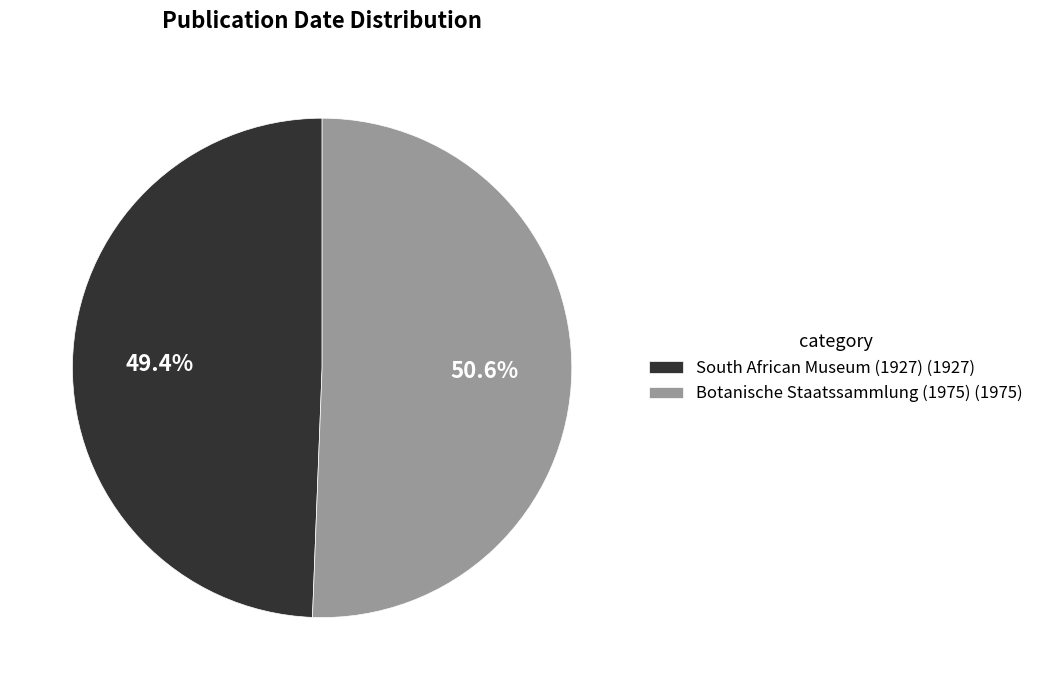

To the nearest percent, what percentage of the pie is Botanische Staatssammlung (1975)?

51%